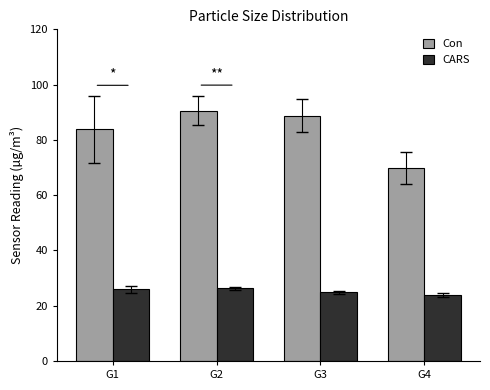

What is the average value of the Con series?

83.2